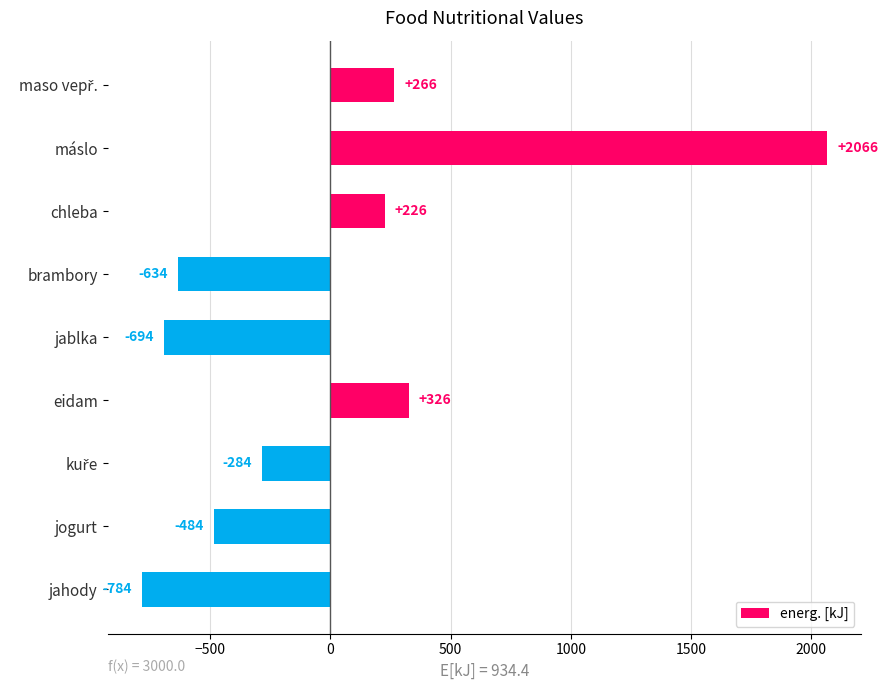

True or false: the data shows -484.4 at jogurt.

True